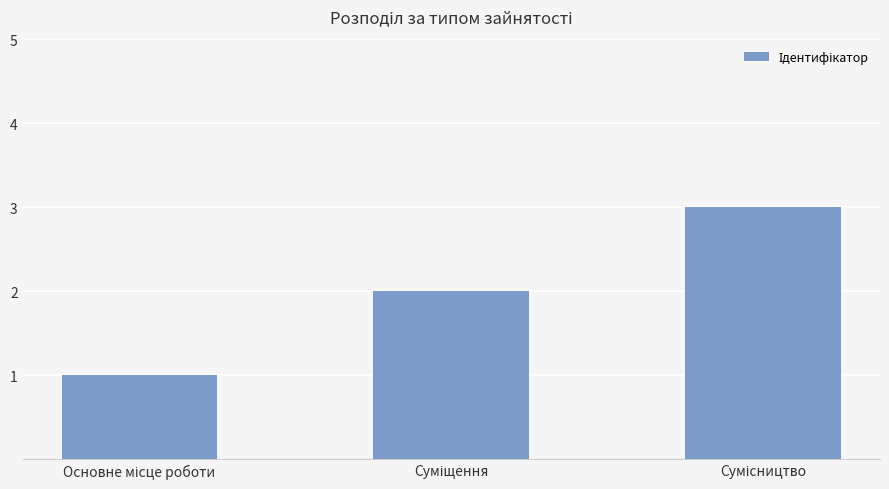

What is the sum of all values?

6